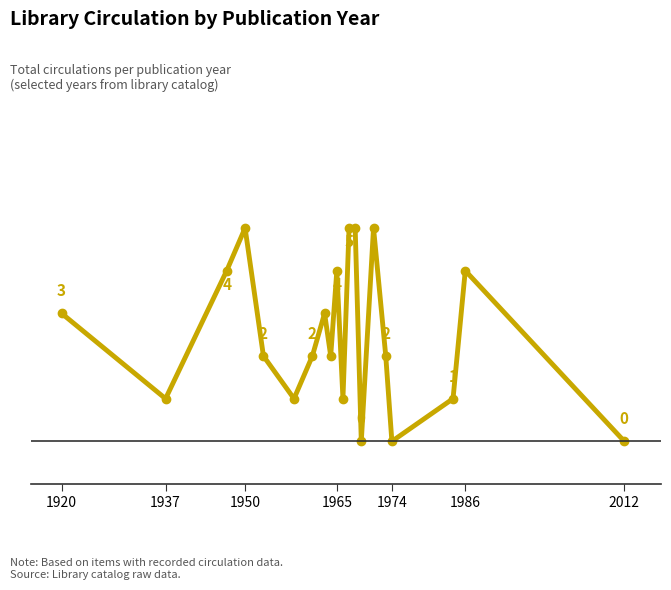

True or false: there are more than 1 points higher than both neighbors.

True